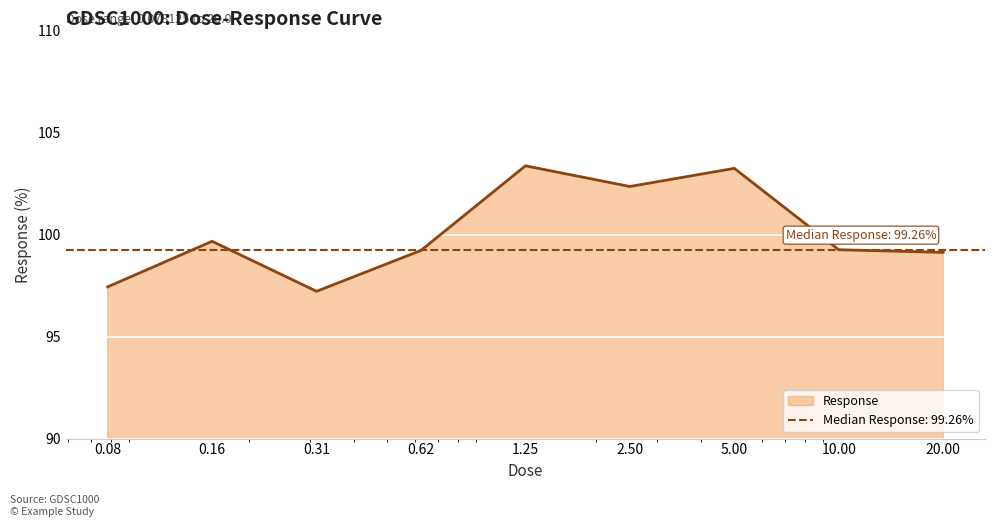

What is the minimum value for Response?

97.2